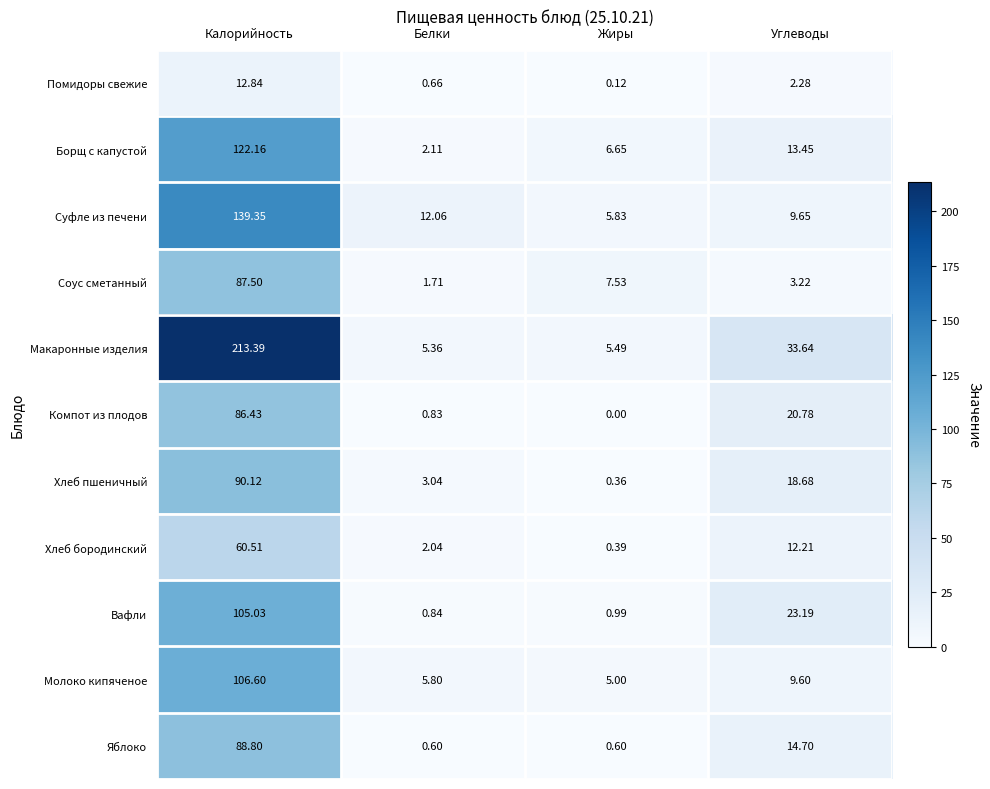

At which label does Молоко кипяченое first exceed 9?

Калорийность